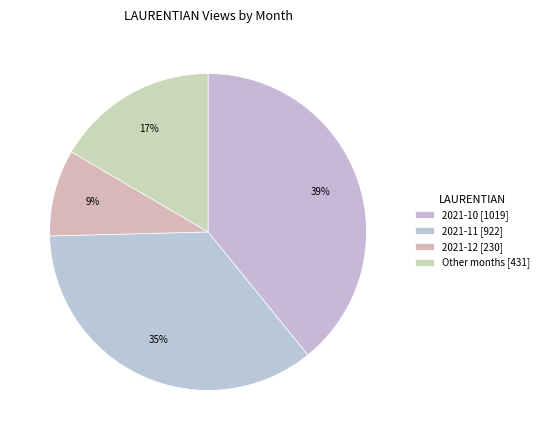

Count the number of slices in the pie.

4